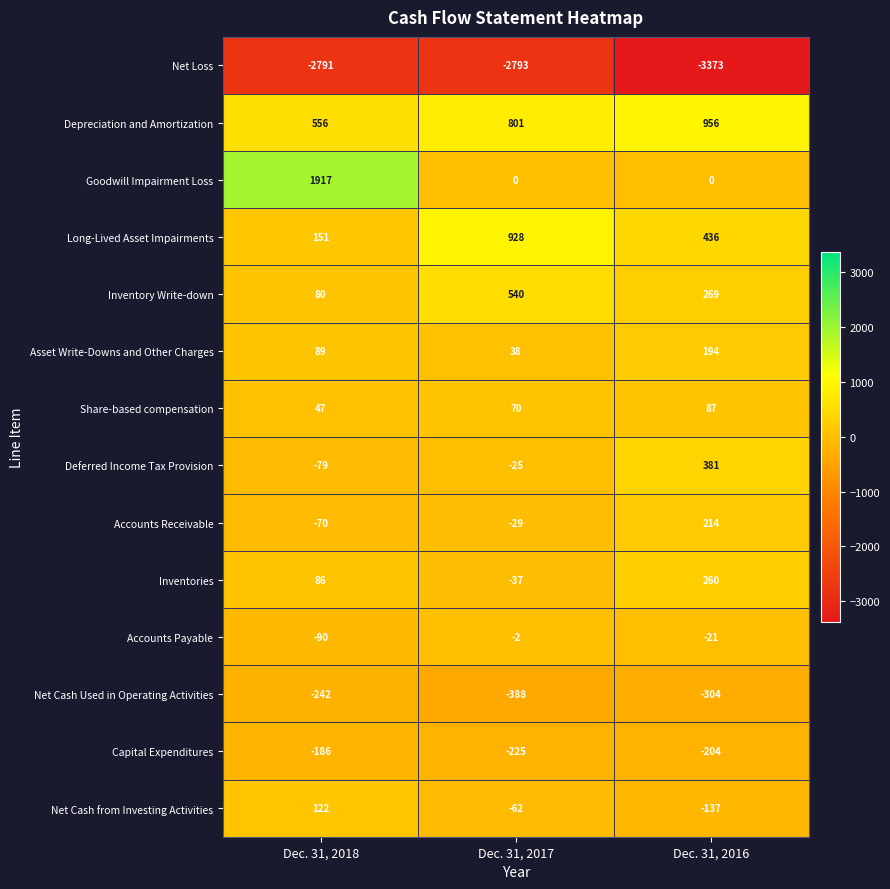

At which category is the sum across all series the highest?

Dec. 31, 2018